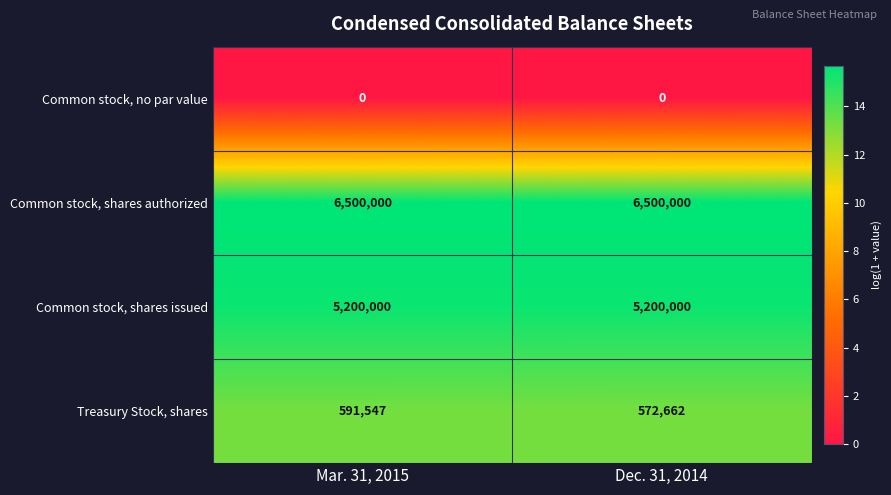

What is the sum of the Common stock, shares authorized values at Mar. 31, 2015 and Dec. 31, 2014?

13000000